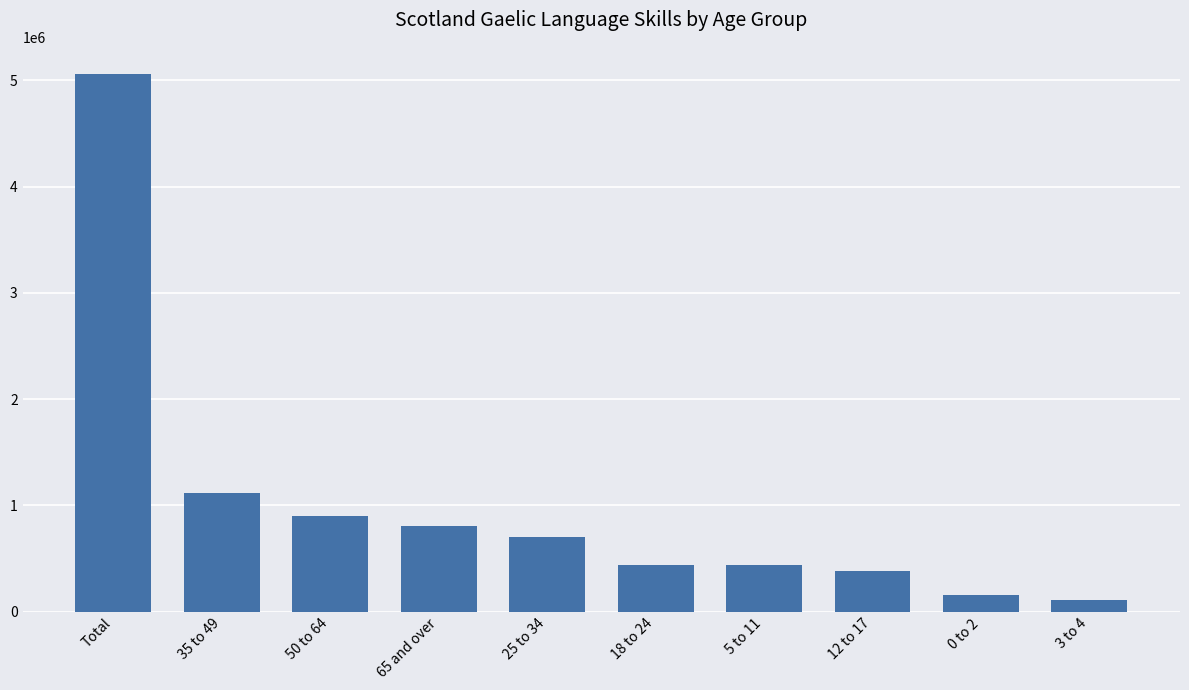

What is the smallest value displayed?

115346